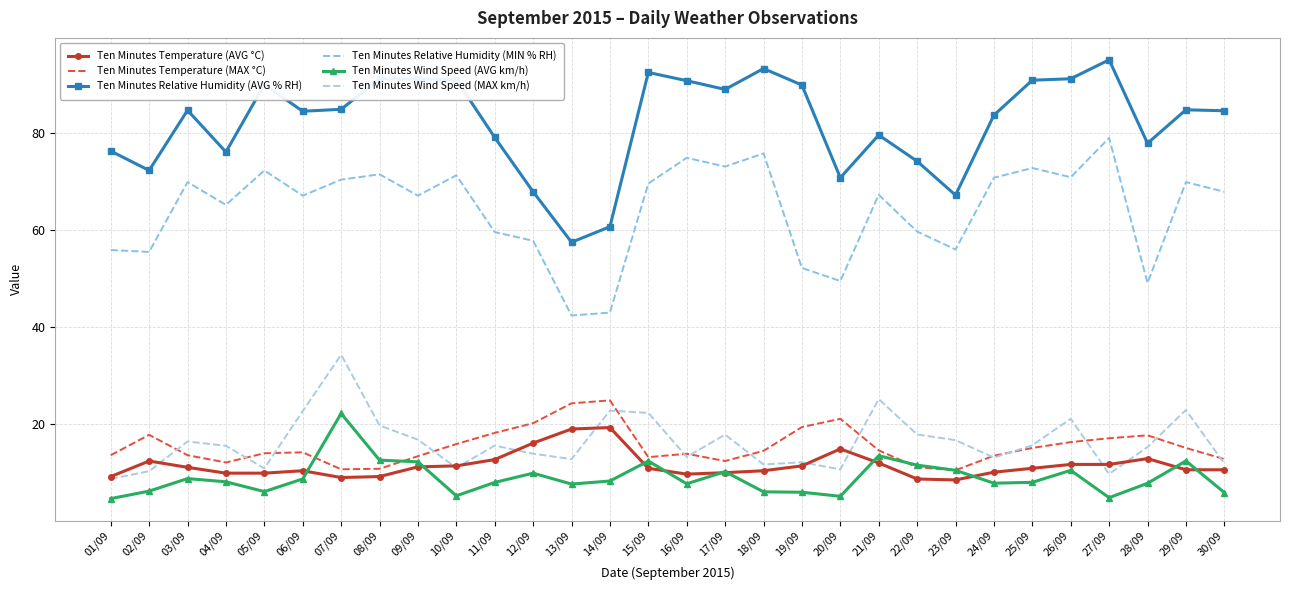

At 22/09, list the series in order from largest to smallest.

Ten Minutes Relative Humidity (AVG % RH), Ten Minutes Relative Humidity (MIN % RH), Ten Minutes Wind Speed (MAX km/h), Ten Minutes Wind Speed (AVG km/h), Ten Minutes Temperature (MAX °C), Ten Minutes Temperature (AVG °C)